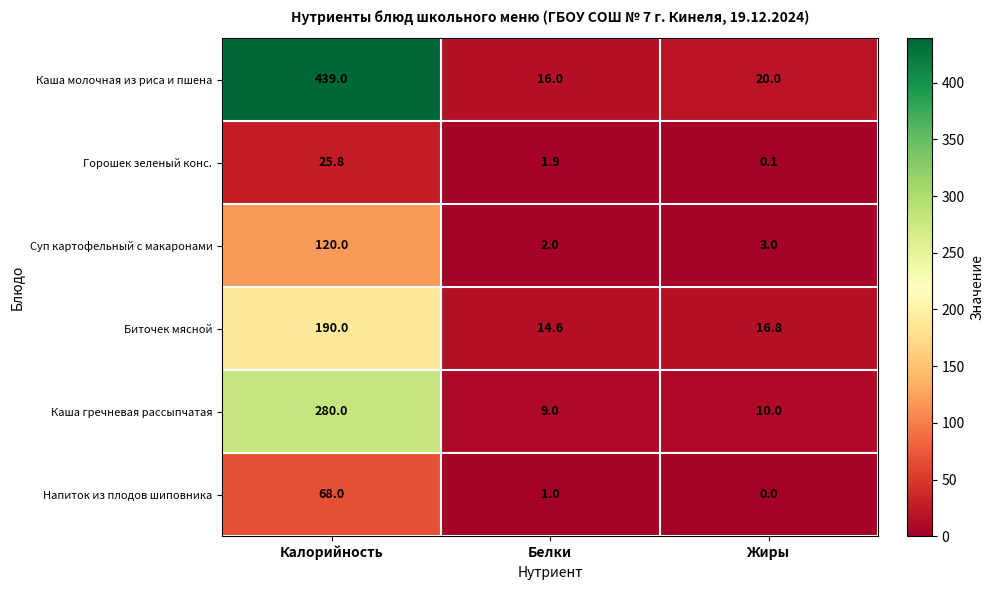

Which series has the largest total across all categories?

Каша молочная из риса и пшена